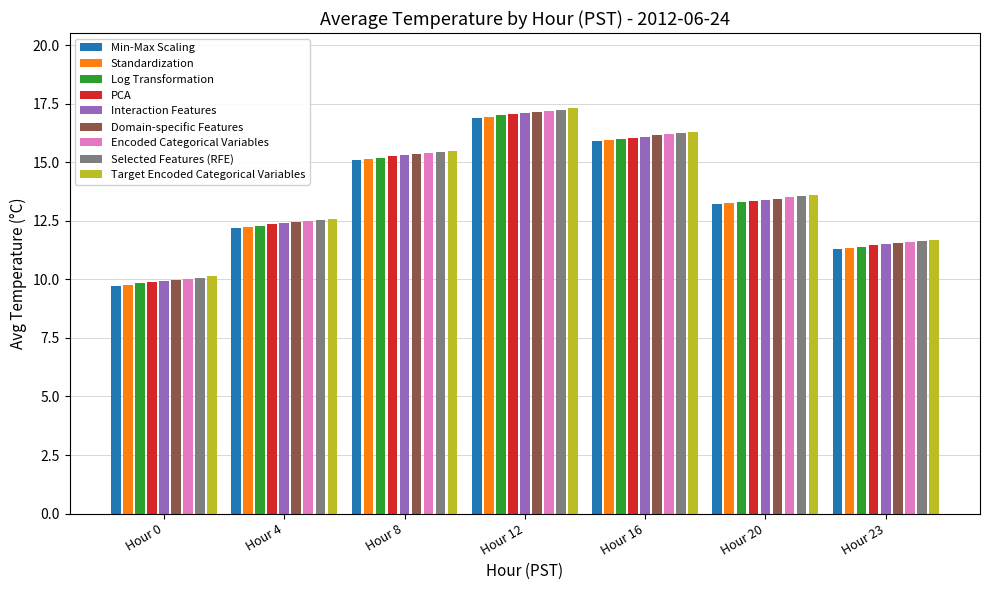

What is the value of the Hour 0 bar at the 10th from the left?

9.7